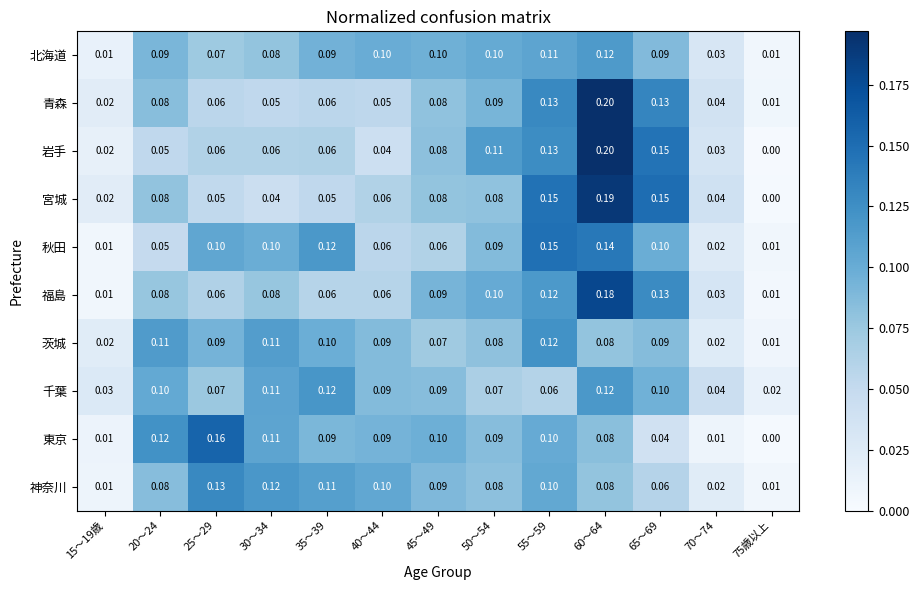

Which series has the largest total across all categories?

千葉